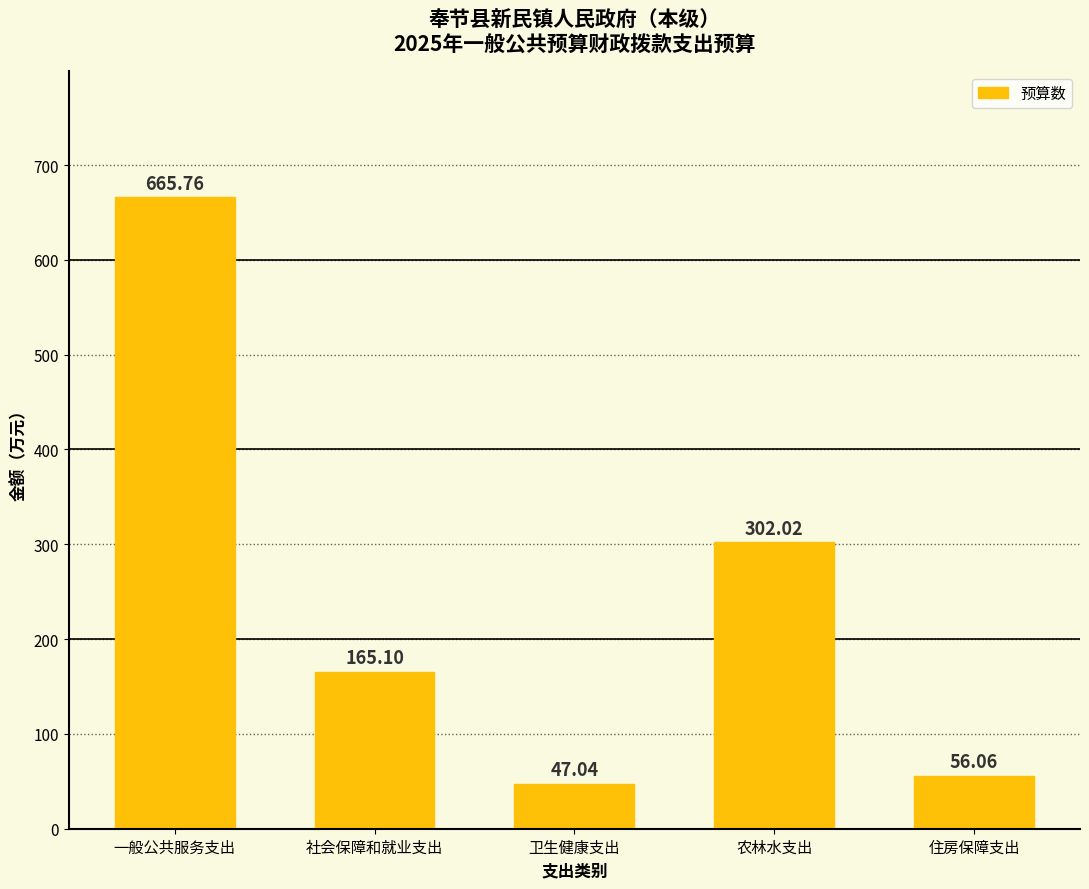

Between 卫生健康支出 and 社会保障和就业支出, which is larger?

社会保障和就业支出